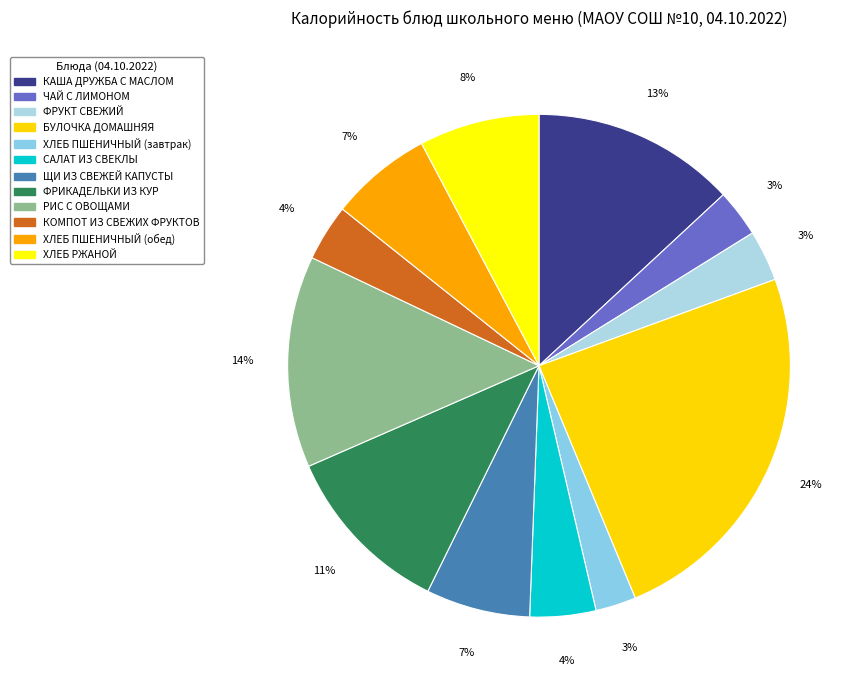

How many slices are in this pie chart?

12